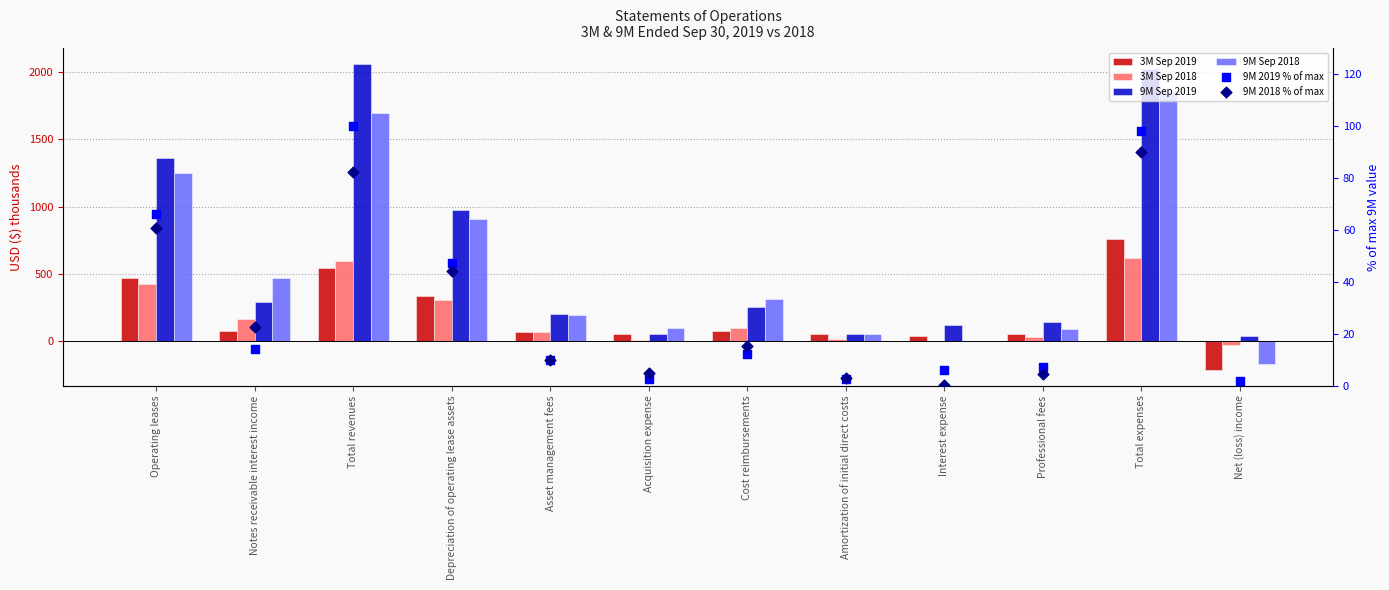

Which series reaches the maximum Y coordinate?

9M Sep 2019